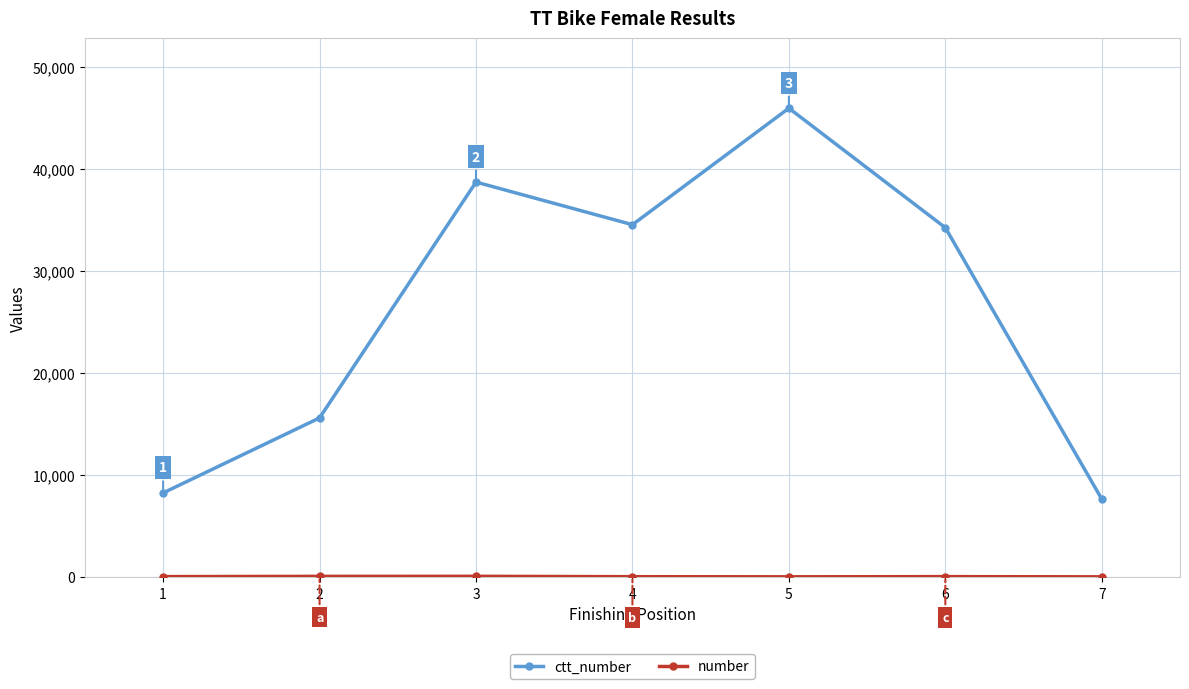

What is the maximum value shown in the chart?

45939